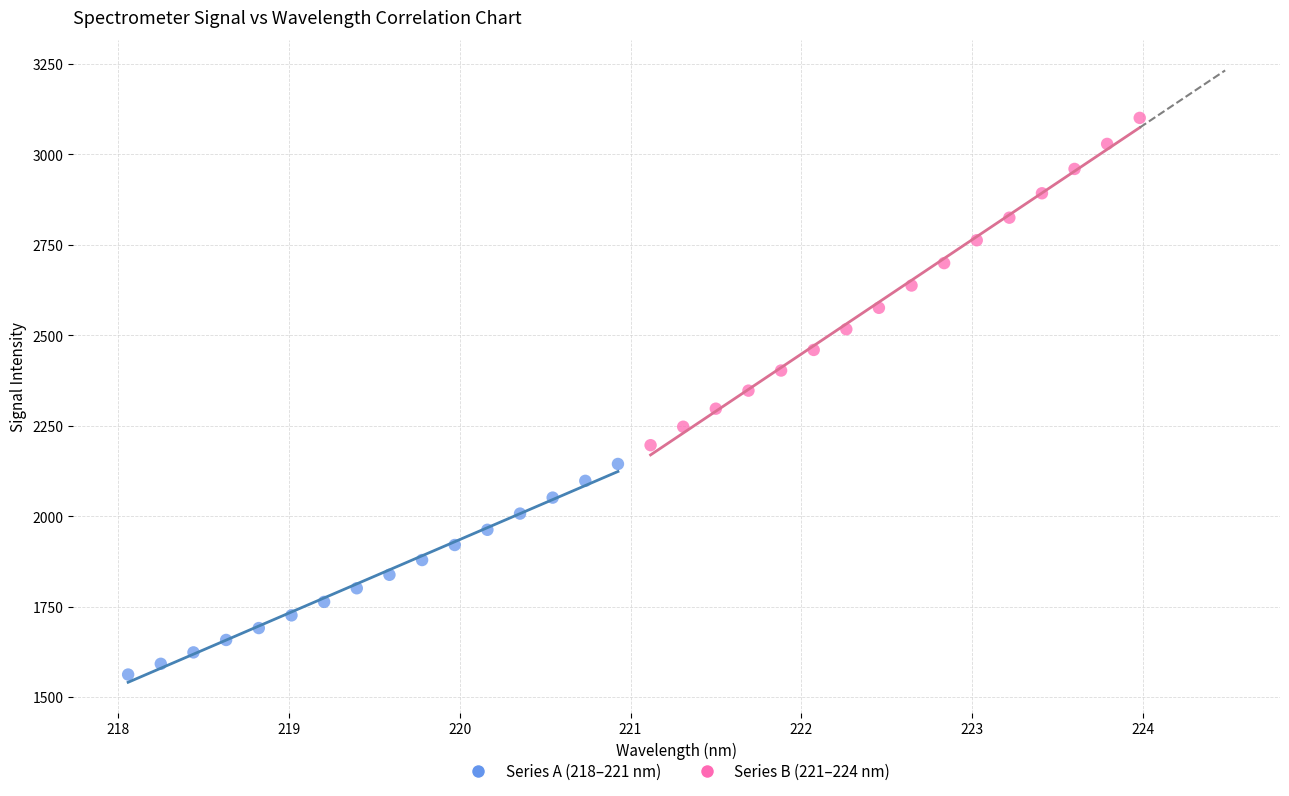

Which series has the largest Y range (max minus min)?

Series B (221–224 nm)